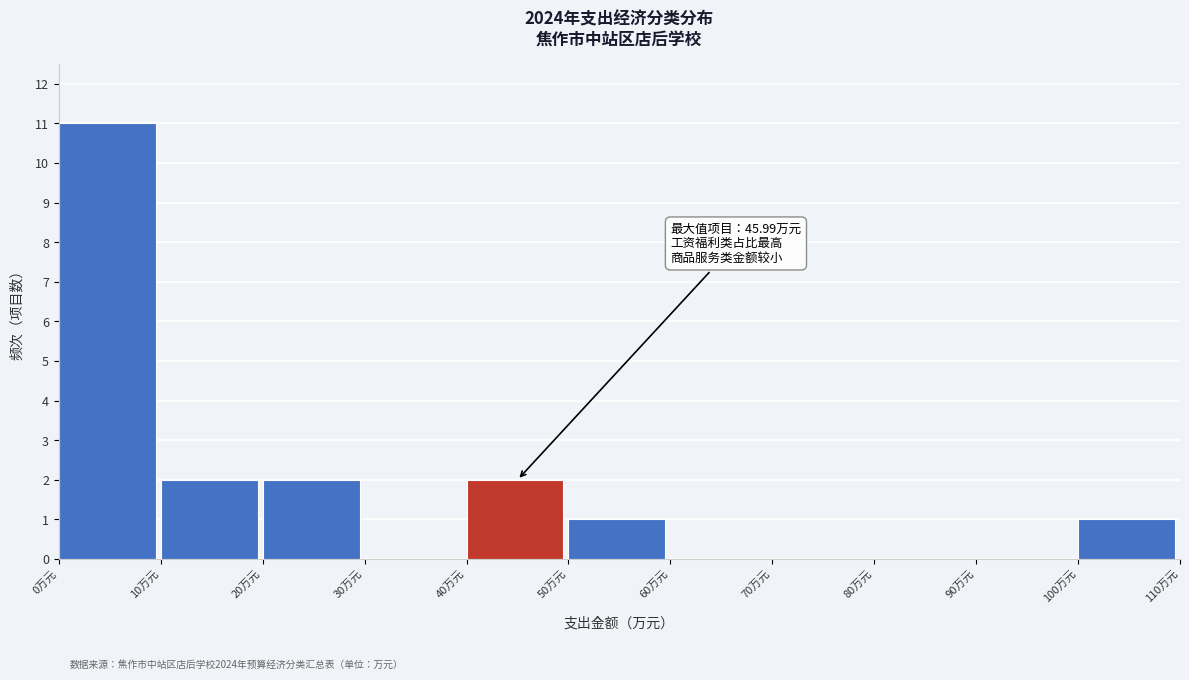

Over which range of the x-axis is the bar tallest?

0 to 10